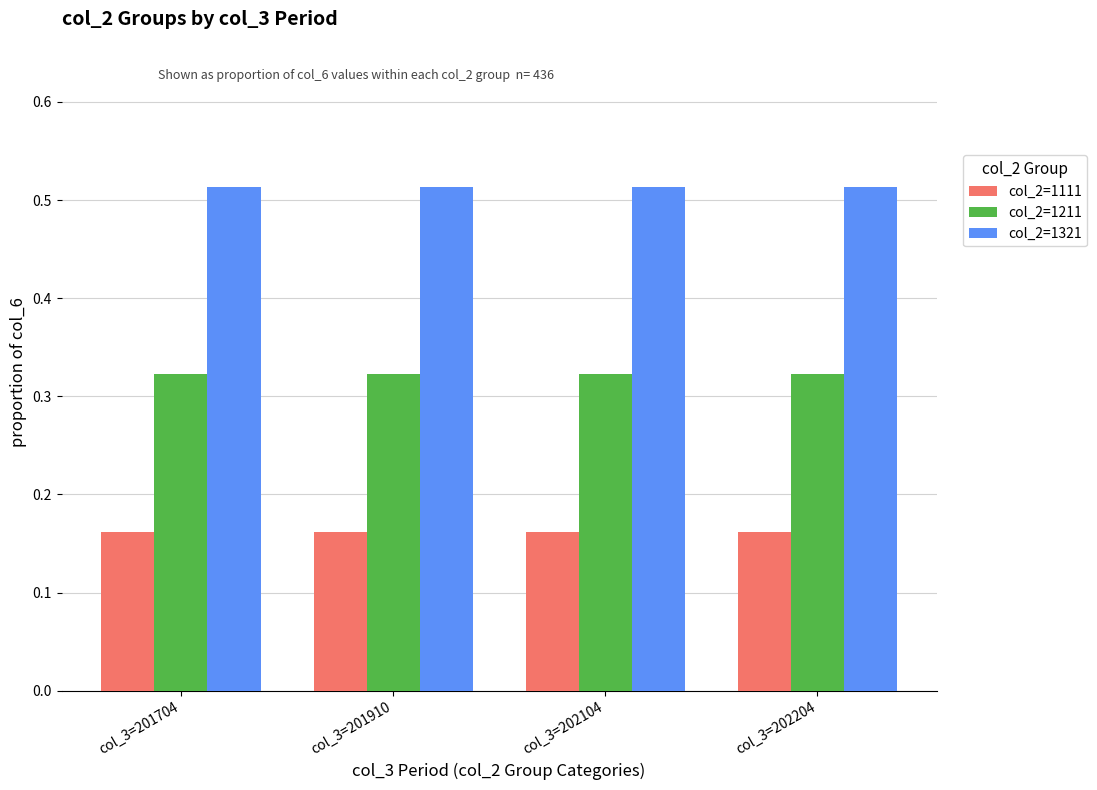

What is the difference between the highest and lowest values at col_3=201910?

0.4